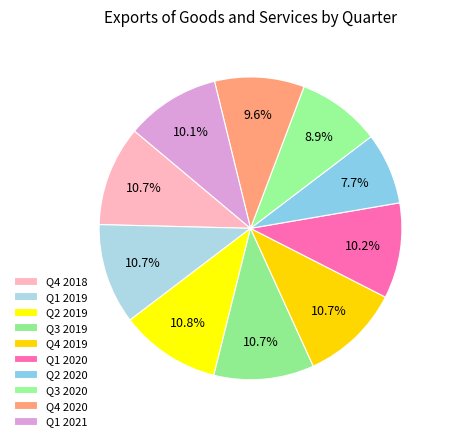

Is there a majority slice in this chart?

No